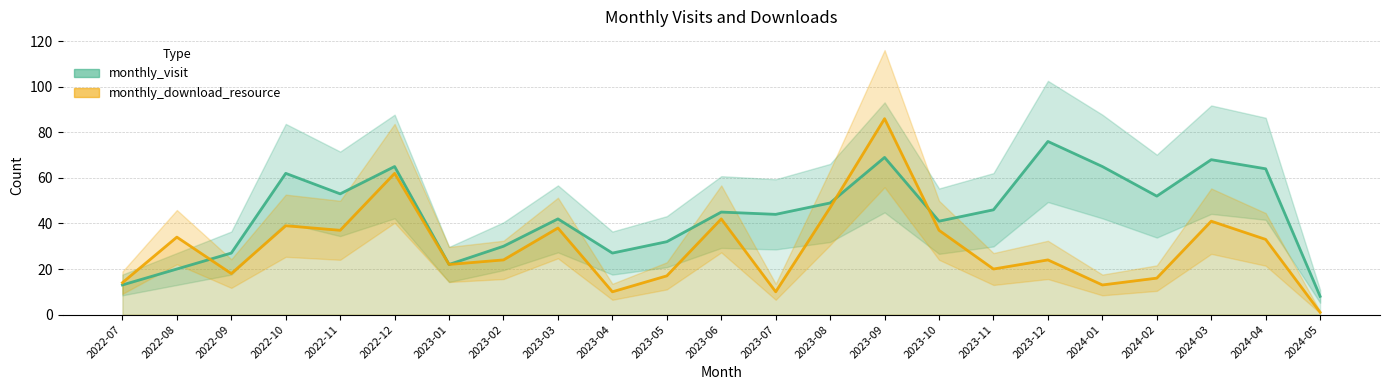

What is the difference between the monthly_visit values at 2022-11 and 2023-08?

4